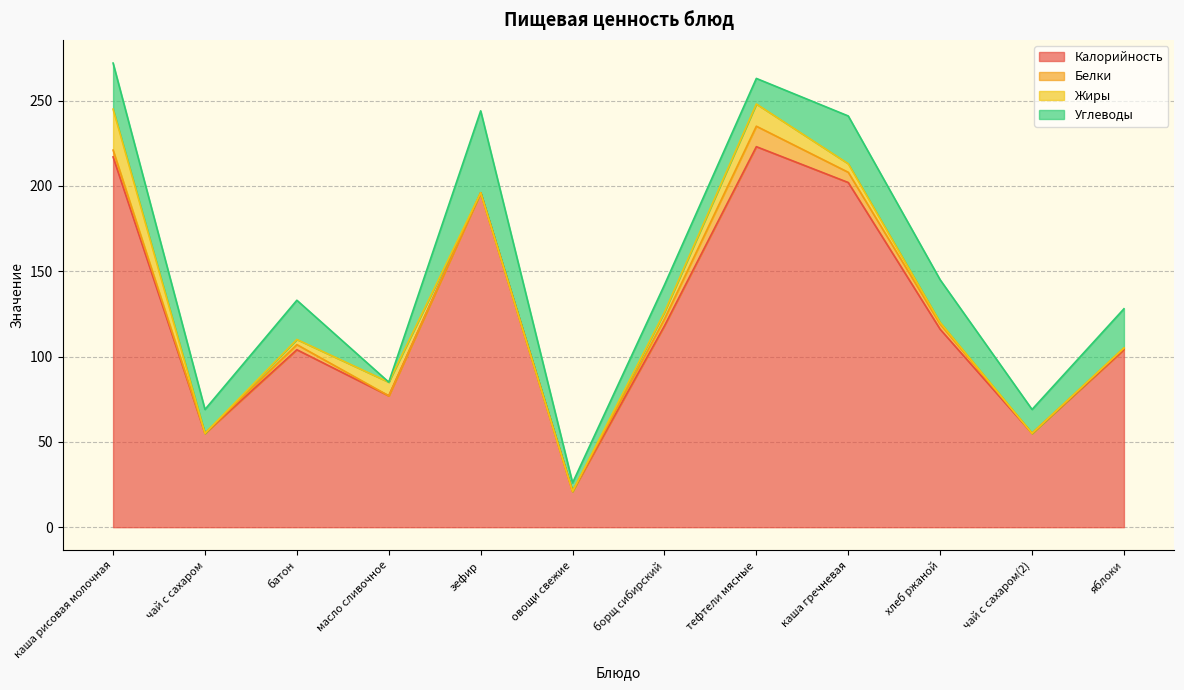

What is the sum of all Калорийность values?

1488